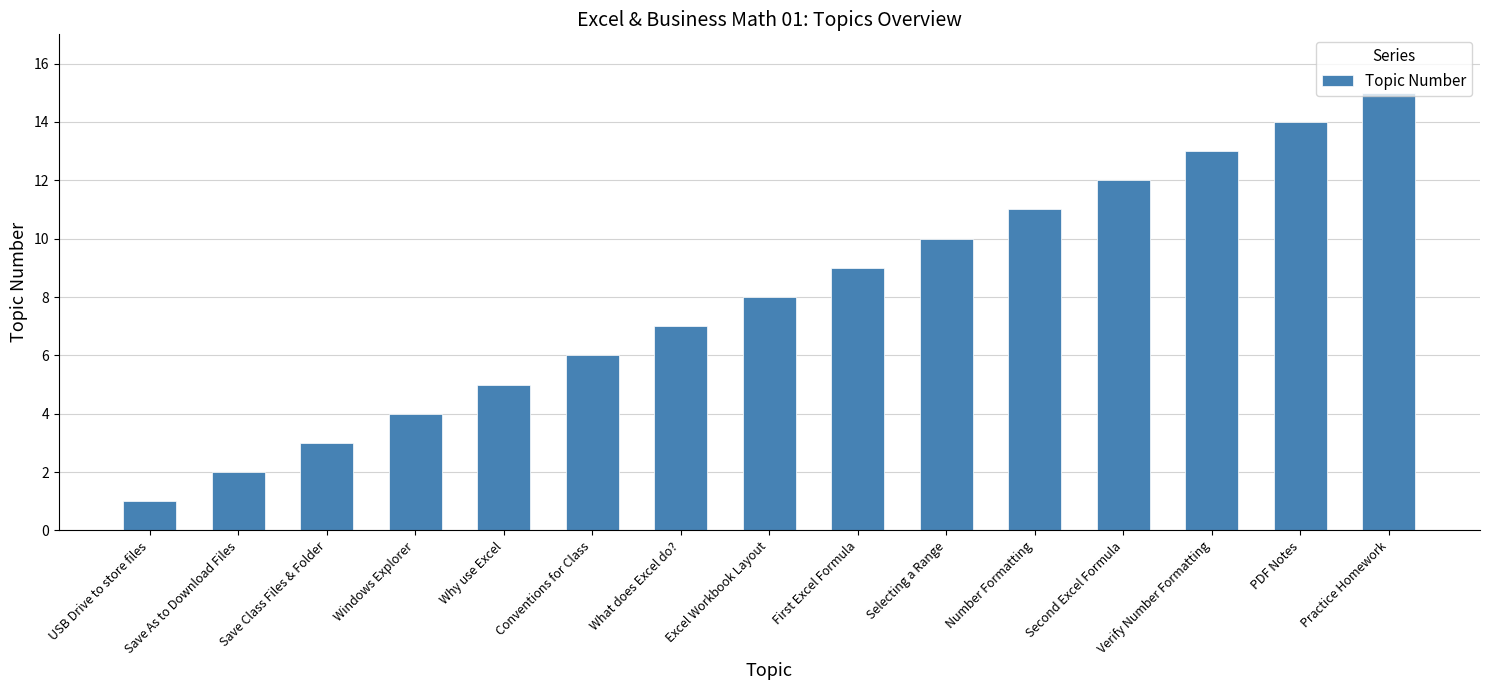

What is the sum of the values at Practice Homework and Number Formatting?

26